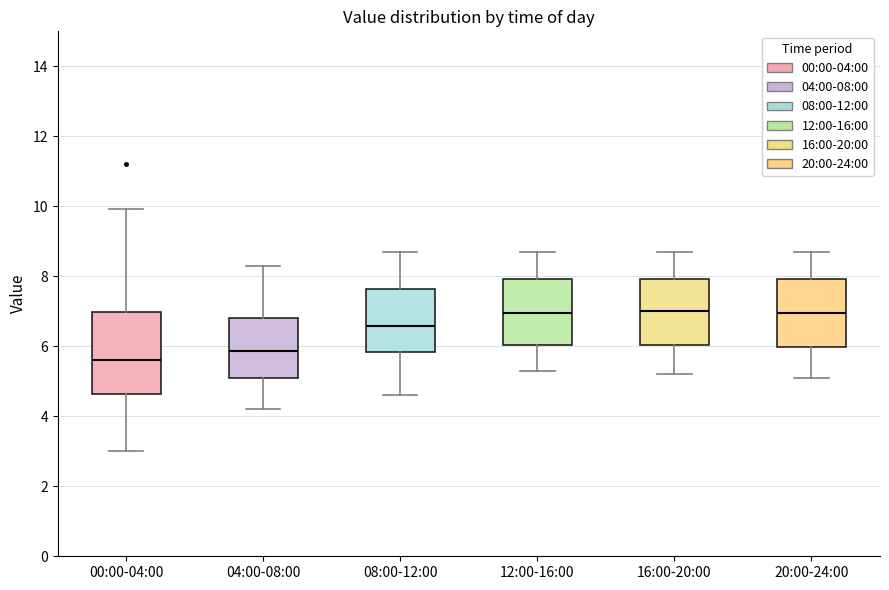

Comparing the boxes themselves (not the whiskers), which one is the tallest?

00:00-04:00